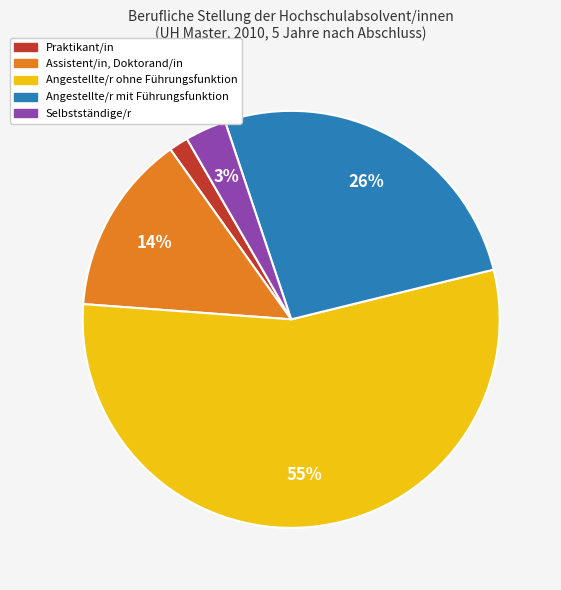

Is the sum of Angestellte/r mit Führungsfunktion and Assistent/in, Doktorand/in greater than half?

No